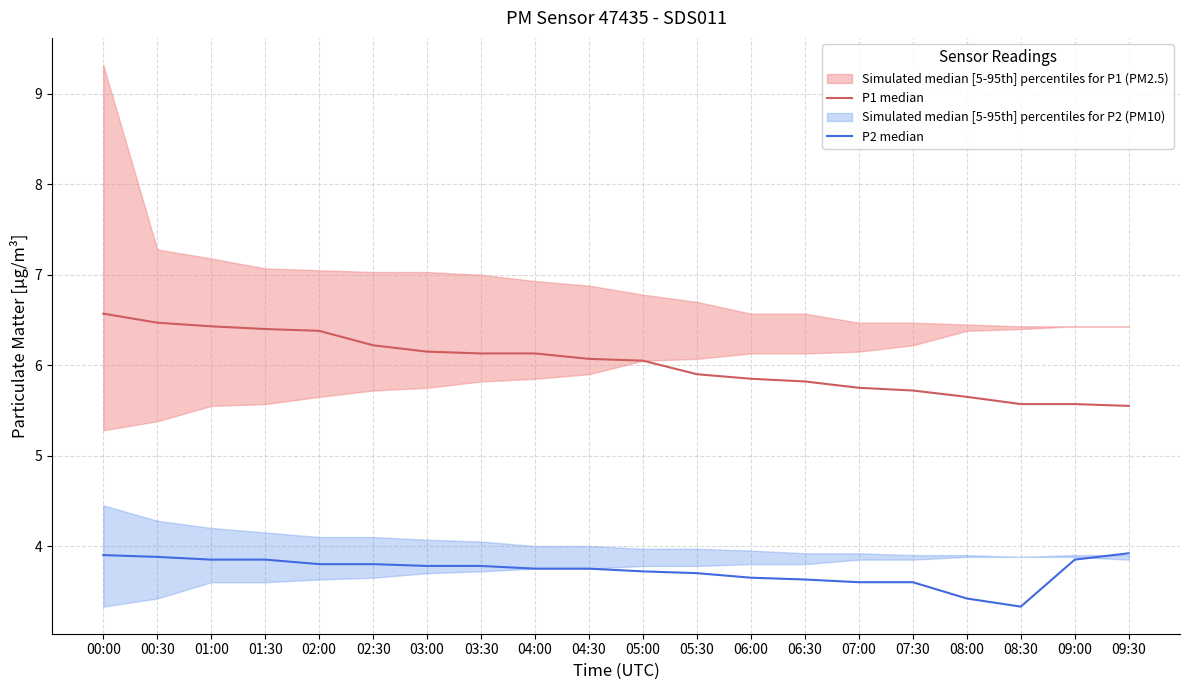

How many distinct data groups are displayed?

2